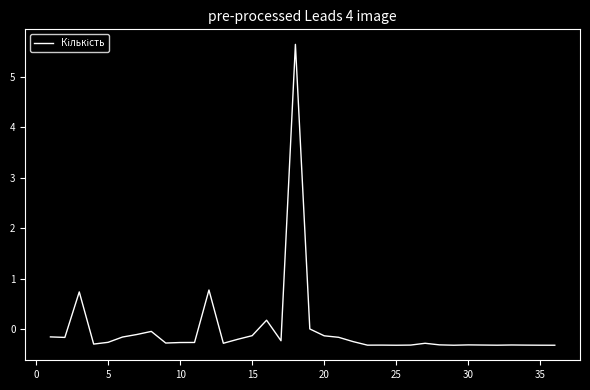

What is the smallest value displayed?

-0.3